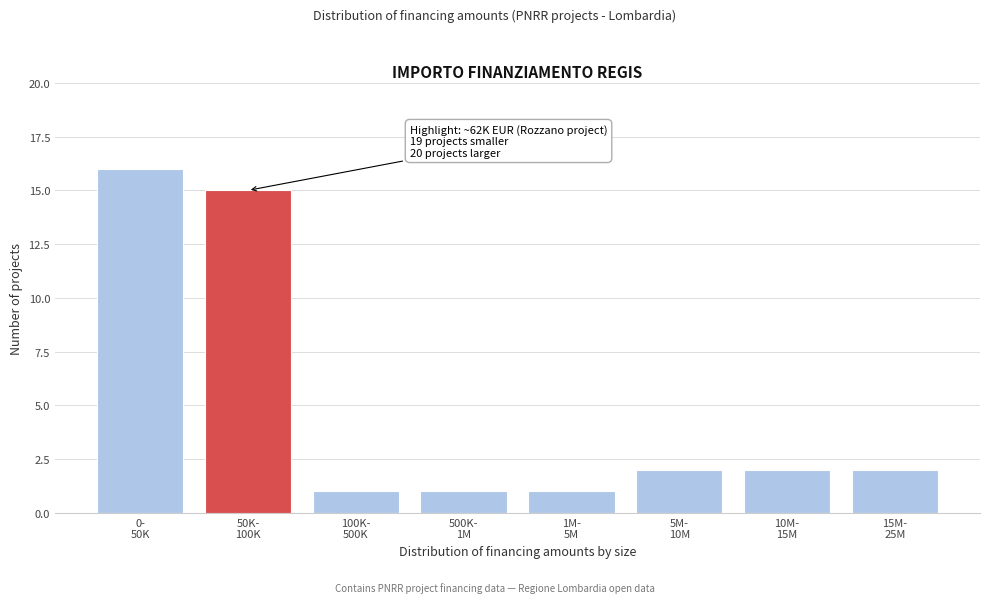

Reading left to right, list all the values displayed in this chart.

16	15	1	1	1	2	2	2